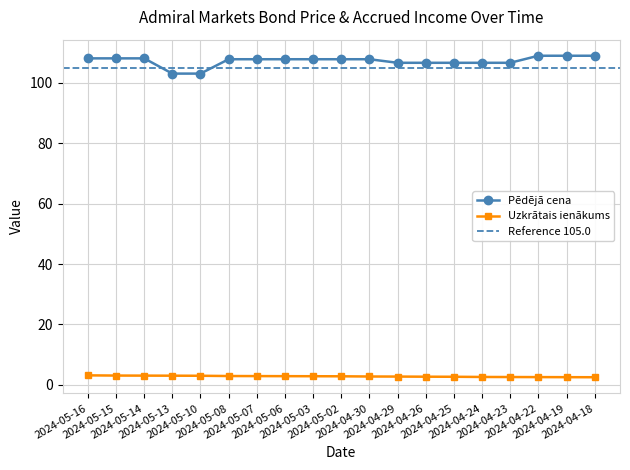

True or false: Pēdējā cena and Uzkrātais ienākums intersect in this chart.

False